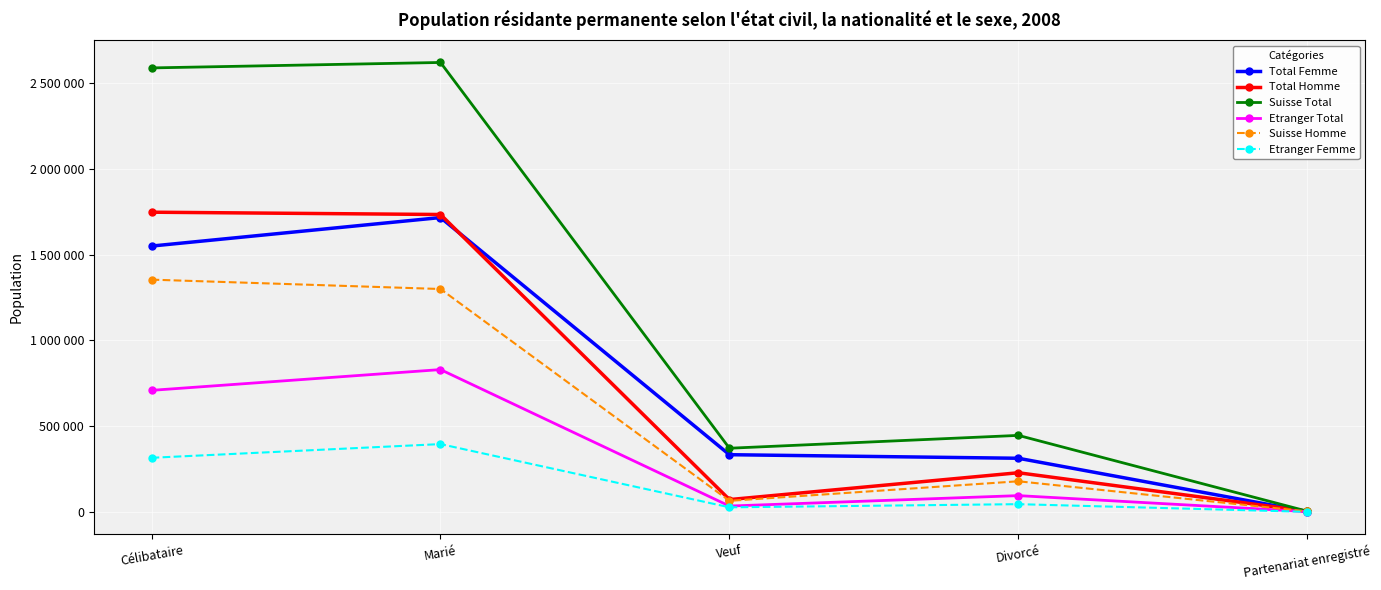

What is the label of the 4th point from the left?

Divorcé